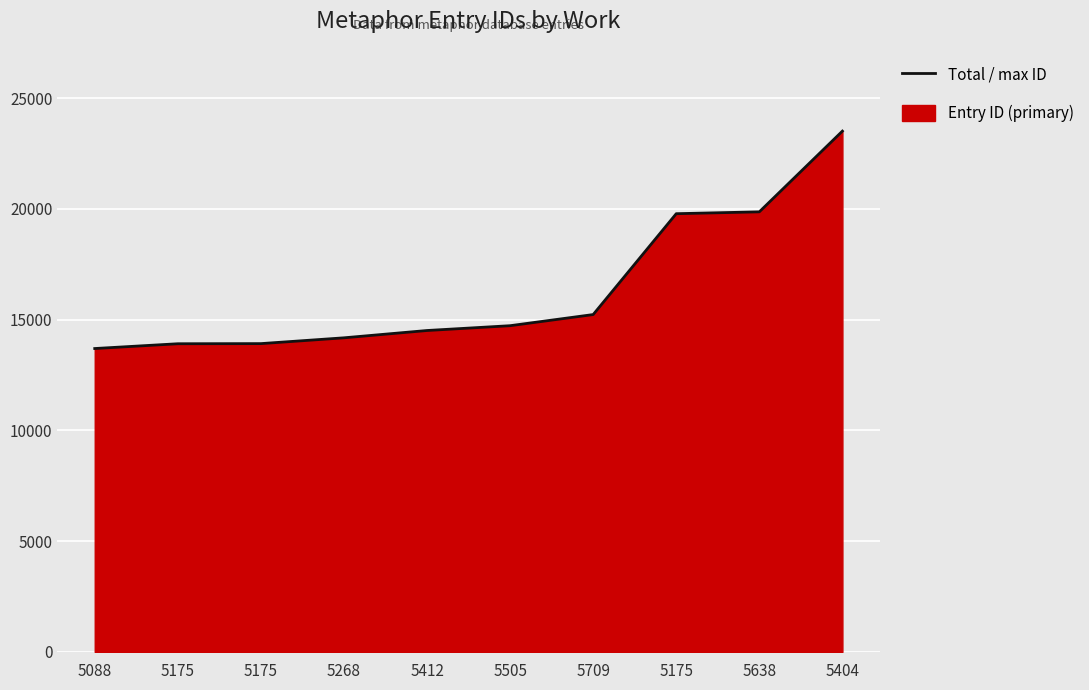

True or false: there are more than 0 points higher than both neighbors.

False